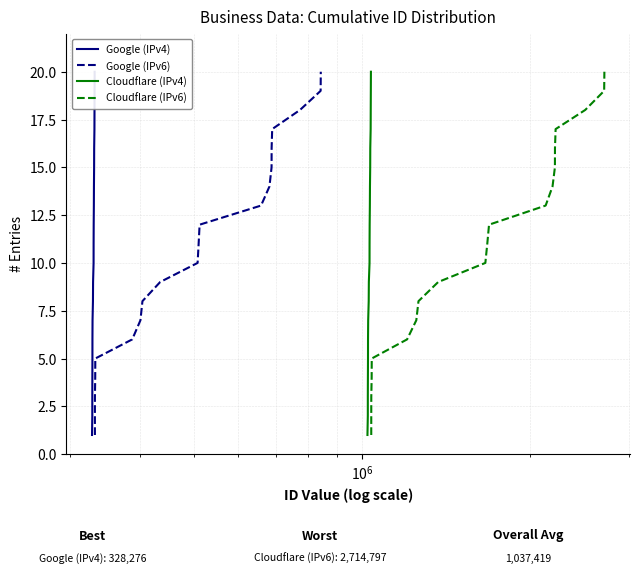

How many categories are shown in the chart?

20